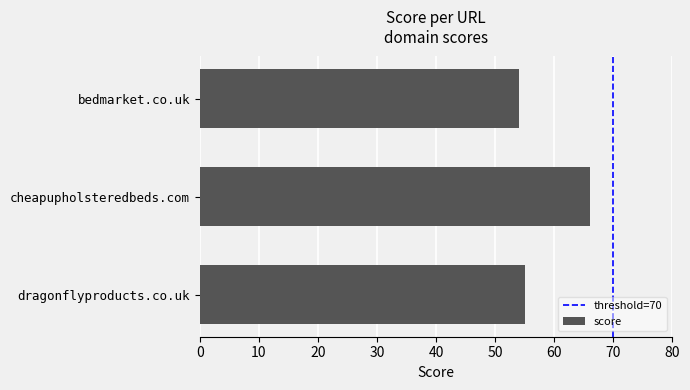

What is the change in value from bedmarket.co.uk to dragonflyproducts.co.uk?

+1